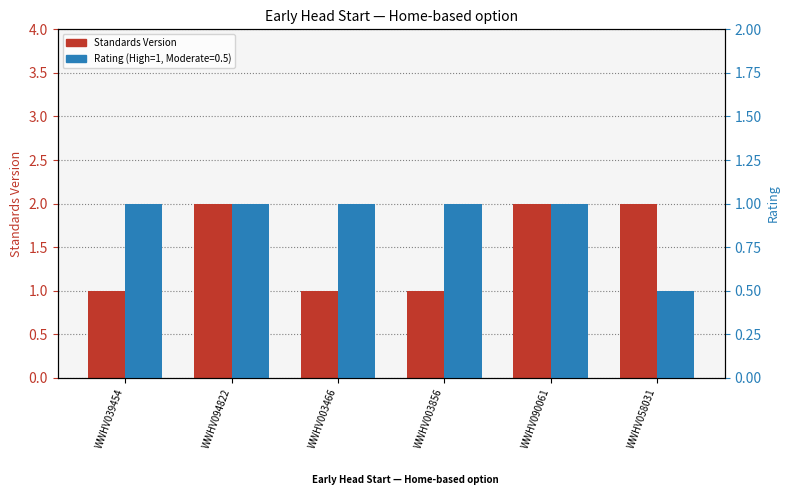

List the labels in order of value, smallest first.

WWHV039454, WWHV003466, WWHV003856, WWHV094822, WWHV090061, WWHV058031